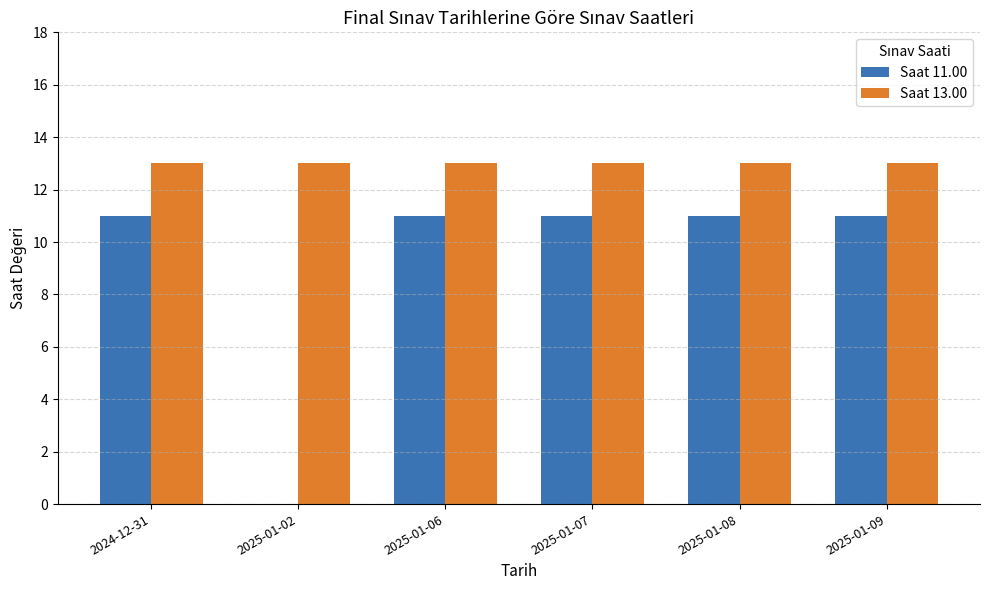

What is the greatest value displayed?

13